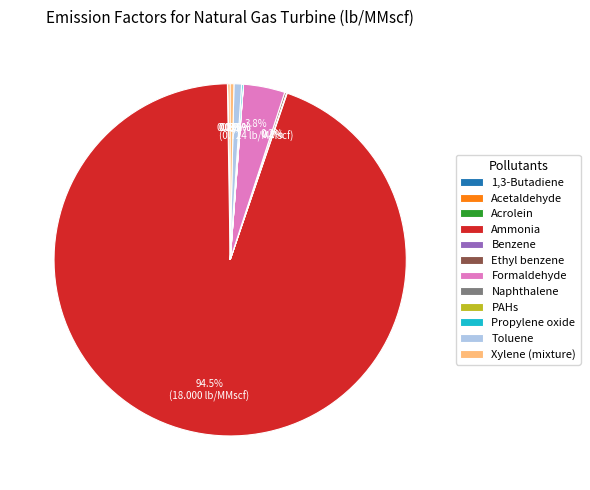

What is the largest slice in the pie chart?

Ammonia